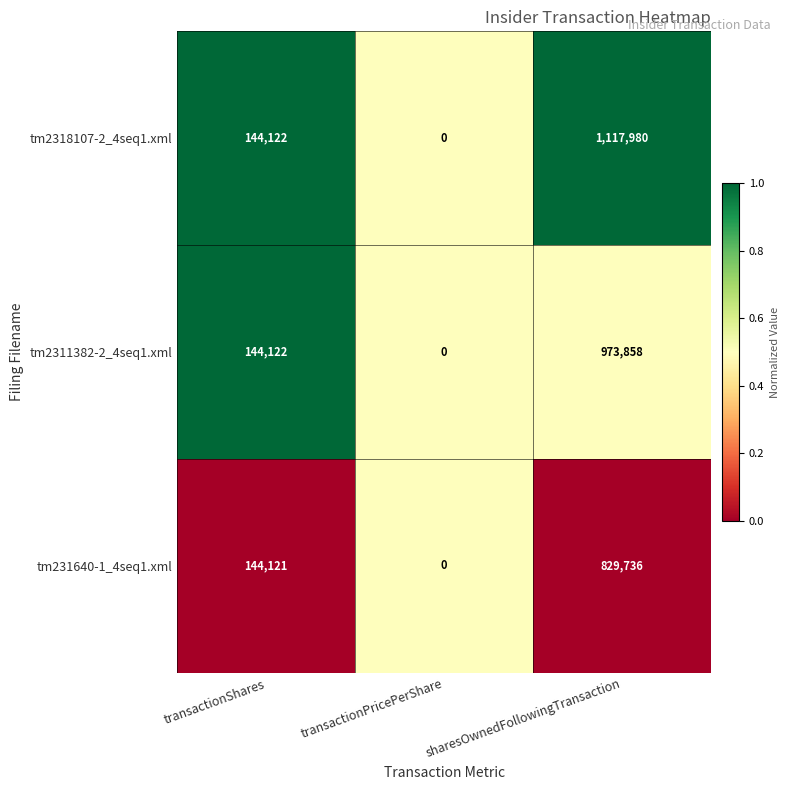

Which series has the largest range (max minus min)?

tm2318107-2_4seq1.xml